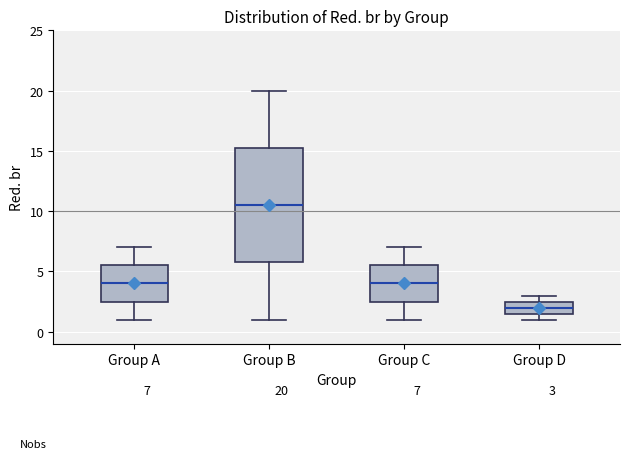

Comparing the boxes themselves (not the whiskers), which one is the tallest?

Group B